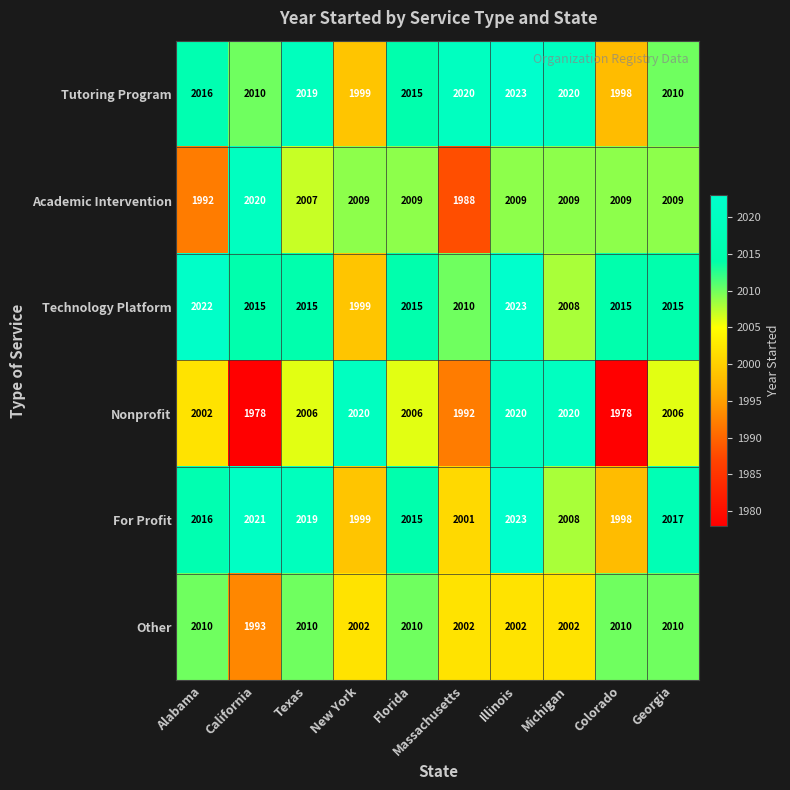

Which category has the highest value in the Academic Intervention series?

California